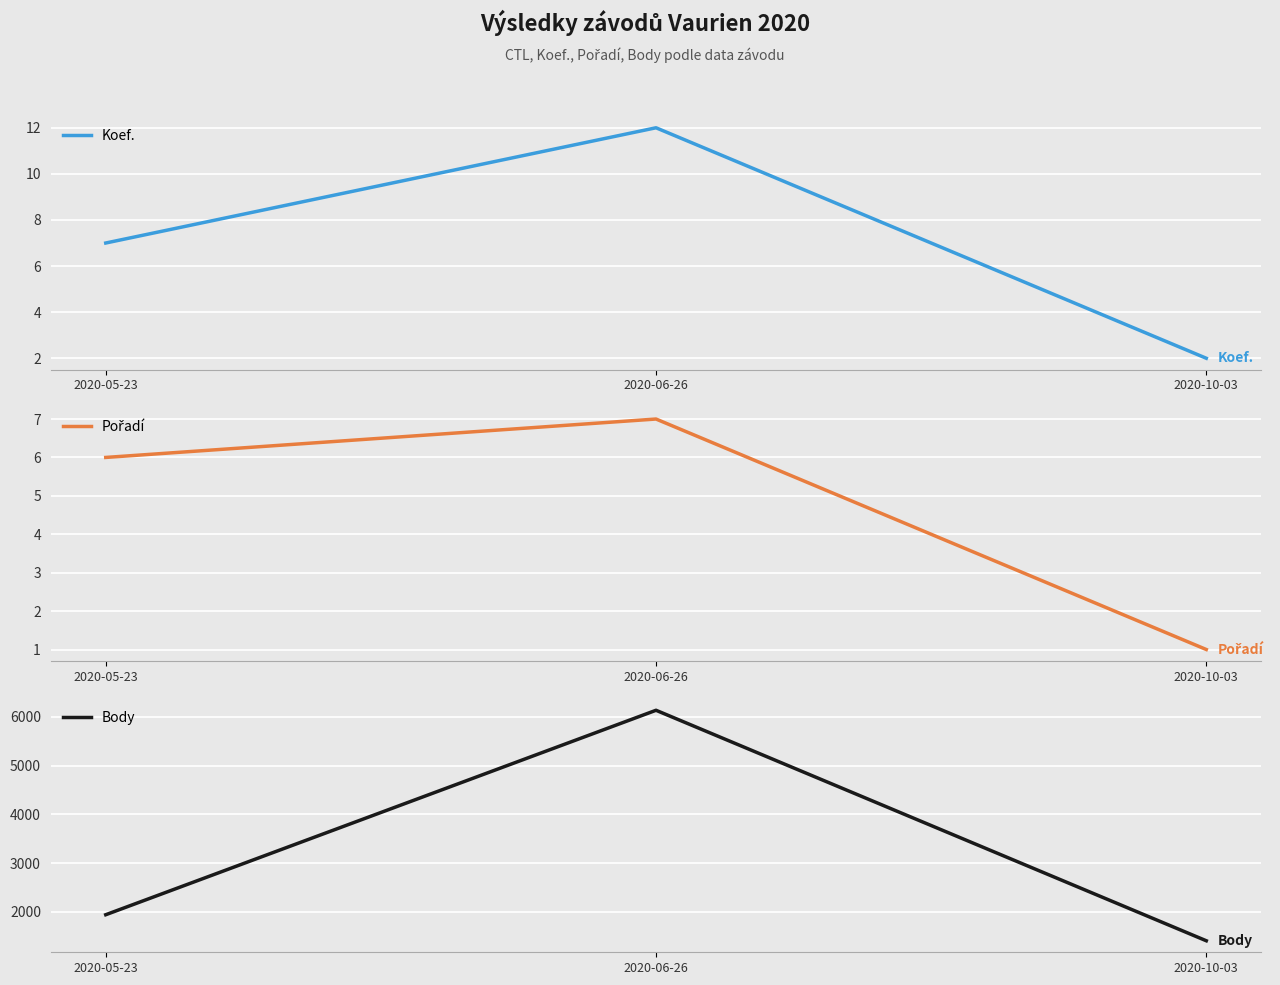

Between 2020-05-23 and 2020-10-03, which is larger?

2020-05-23